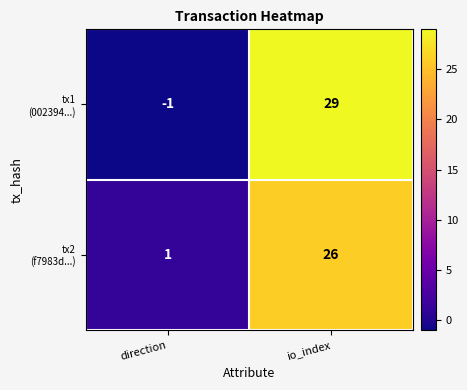

How many series are shown in this chart?

2